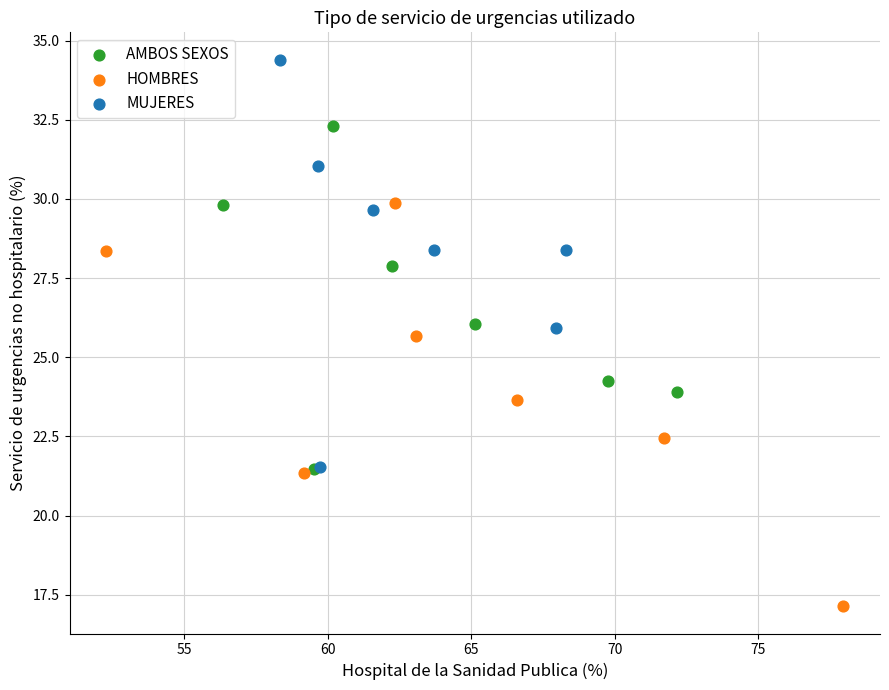

What are all the series names shown in the legend?

AMBOS SEXOS, HOMBRES, MUJERES